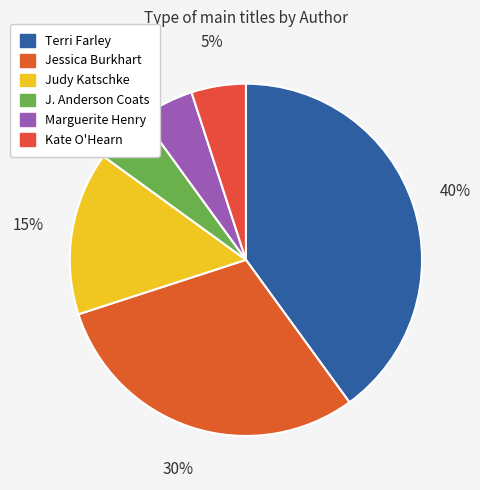

Which slice is the largest?

Terri Farley